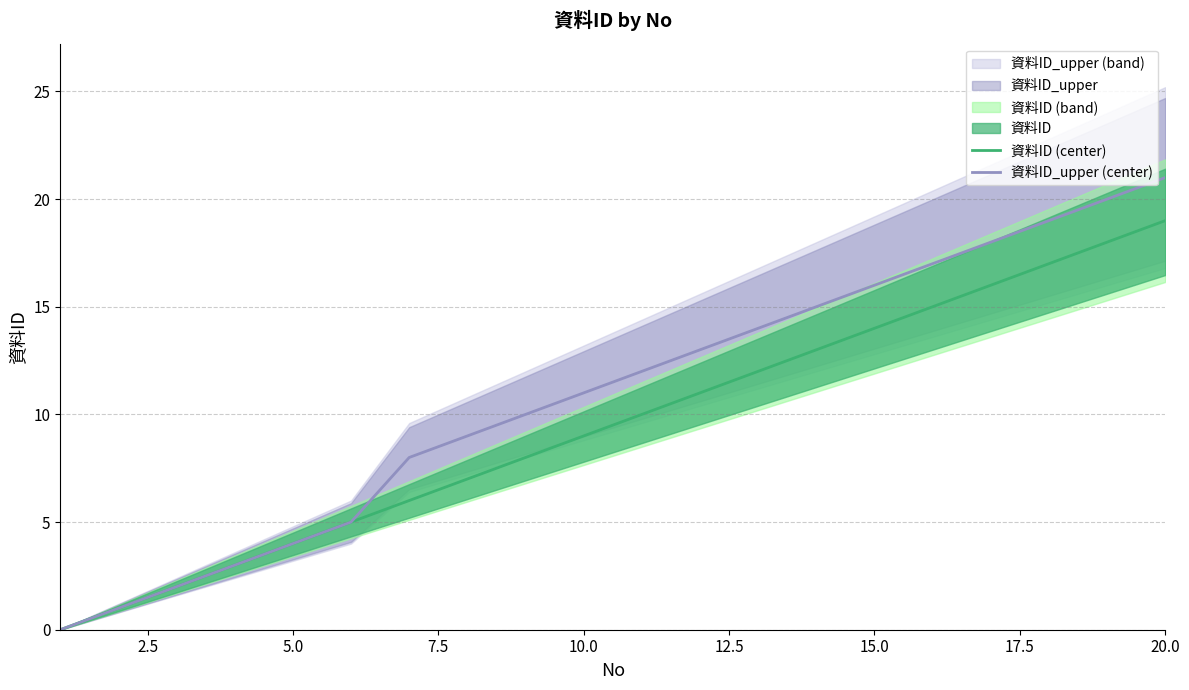

Rank the series by their maximum value, from highest to lowest.

資料ID_upper (center), 資料ID (center)